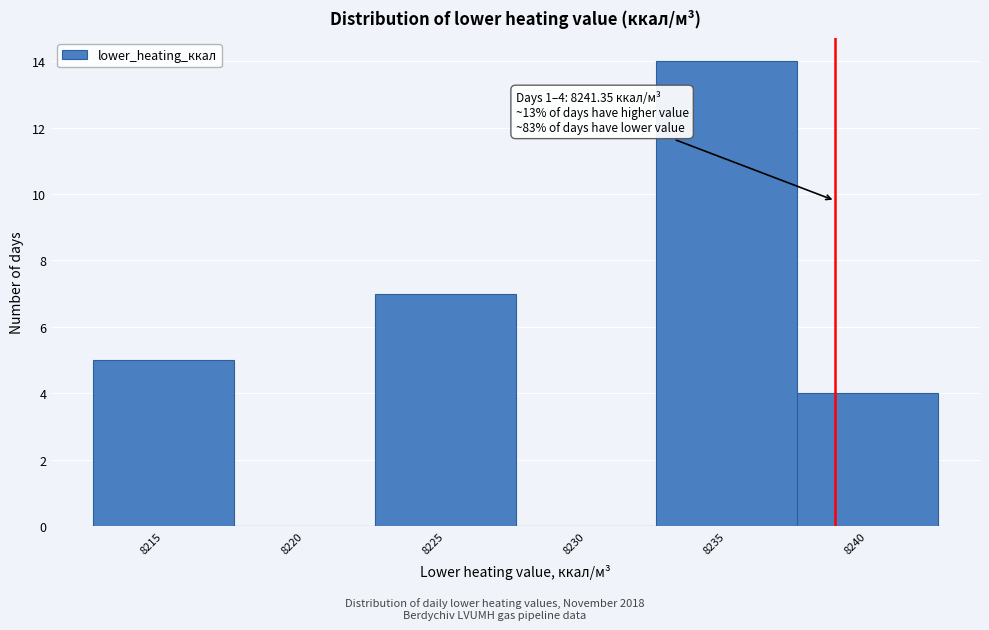

Reading left to right, list all the values displayed in this chart.

8215=5	8220=0	8225=7	8230=0	8235=14	8240=4